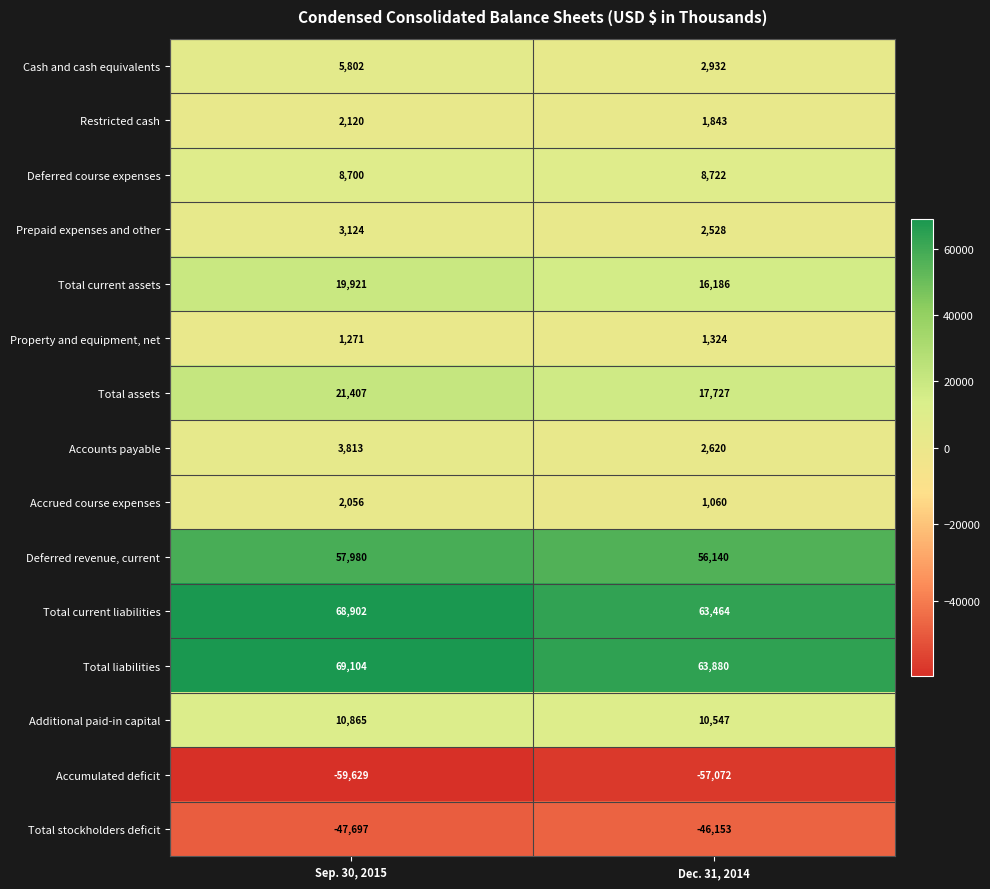

What is the total value across all series at Sep. 30, 2015?

167739